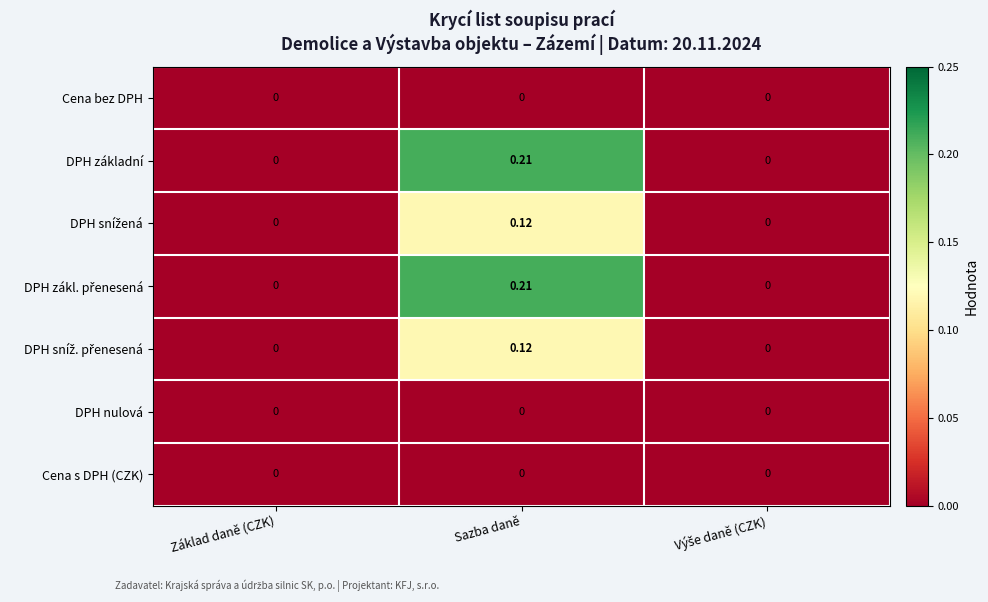

Which category has the highest value across all series?

Sazba daně